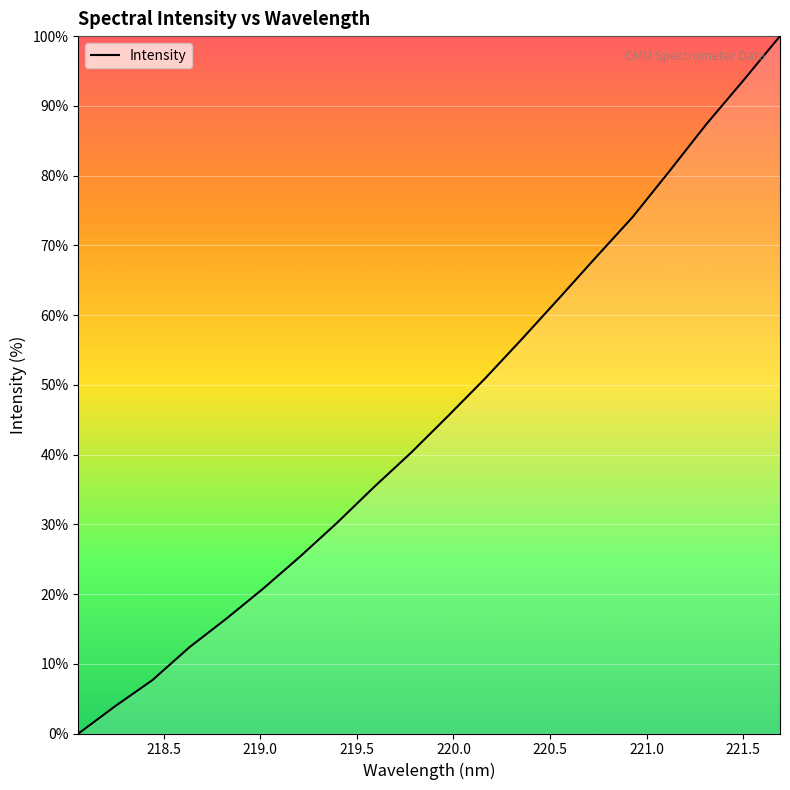

Reading left to right, what are all the values shown in this chart?

0.0	3.9	7.7	12.4	16.5	20.8	25.4	30.2	35.3	40.2	45.5	50.9	56.5	62.3	68.2	74.0	80.6	87.3	93.6	100.0